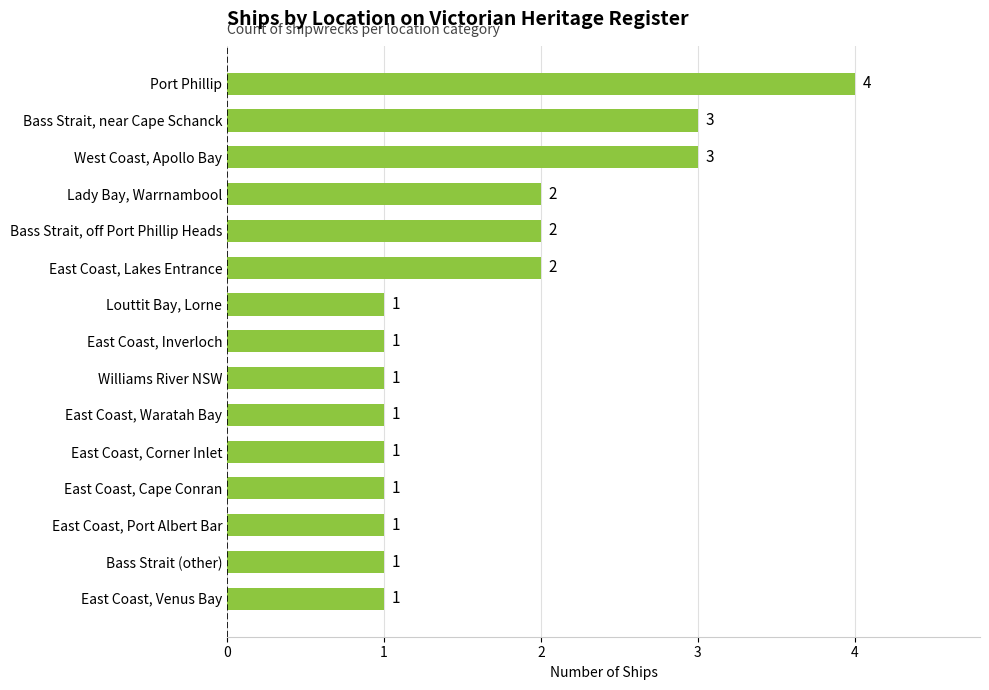

Count the values in the range 1 to 2.

12